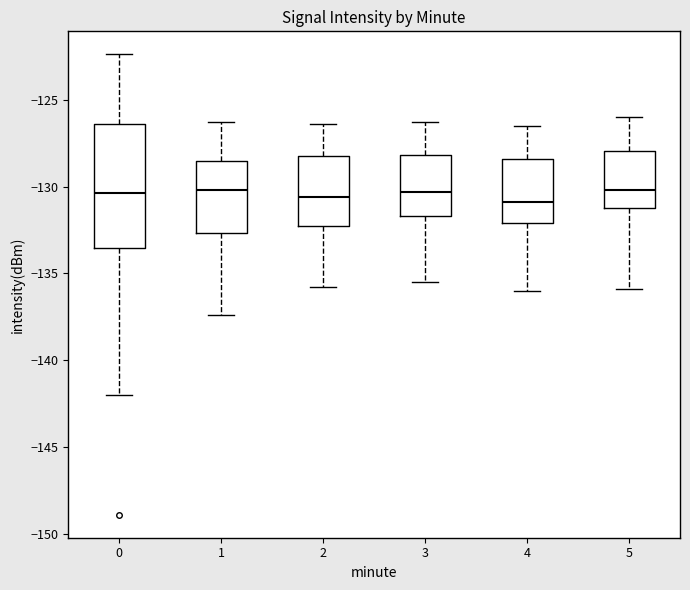

Reading left to right, read every box against the y-axis: the position of its median line, the range the box covers, and the ends of its whiskers. The values are not printed on the chart, so give them approximately, as read against the axis.

0: median -130.5, box -133.5 to -126.5, whiskers -142.0 to -122.5
1: median -130.0, box -132.5 to -128.5, whiskers -137.5 to -126.5
2: median -130.5, box -132.5 to -128.0, whiskers -136.0 to -126.5
3: median -130.5, box -131.5 to -128.0, whiskers -135.5 to -126.5
4: median -131.0, box -132.0 to -128.5, whiskers -136.0 to -126.5
5: median -130.0, box -131.0 to -128.0, whiskers -136.0 to -126.0